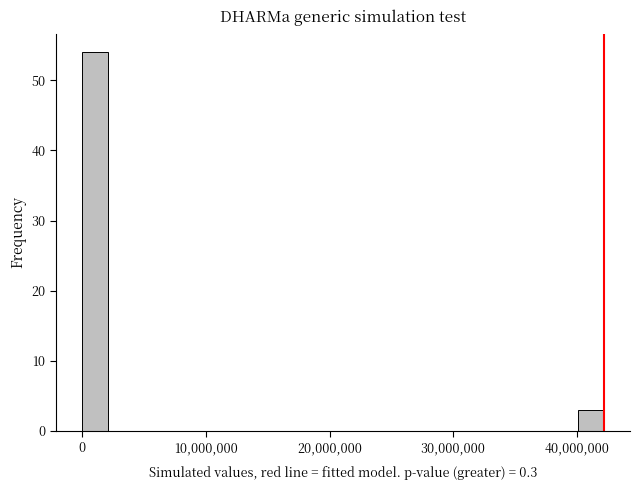

Read against the x-axis, roughly where is the centre of the tallest bar?

1000000